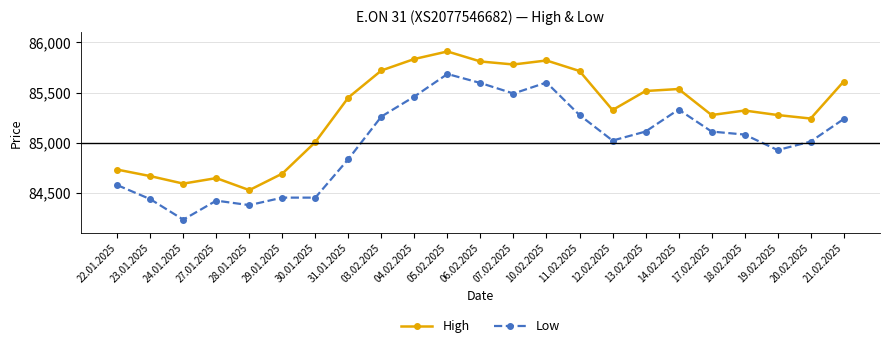

Is it true that High equals 116004 at 22.01.2025?

False